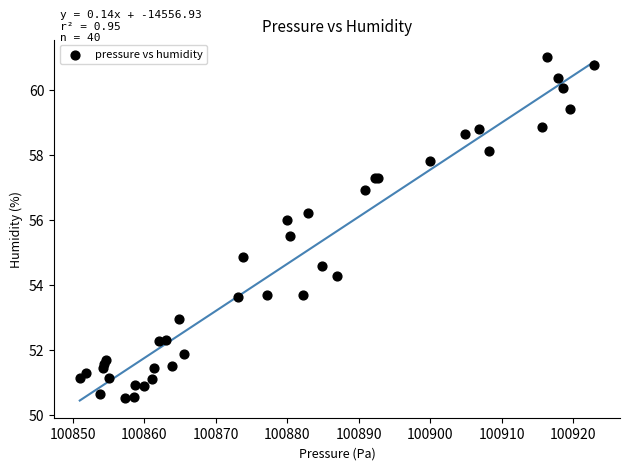

What Y value in the scatter plot is closest to 55?

54.9